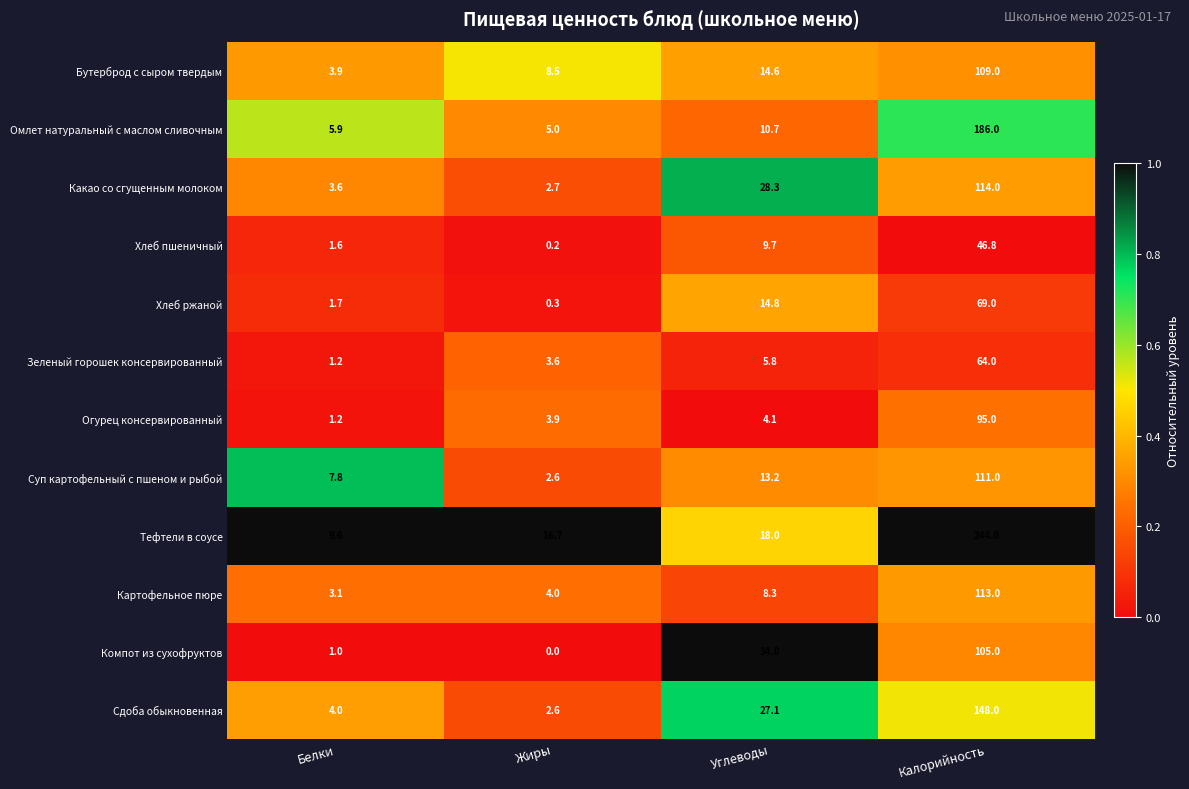

What is the spread (max minus min) of values at Калорийность?

197.2